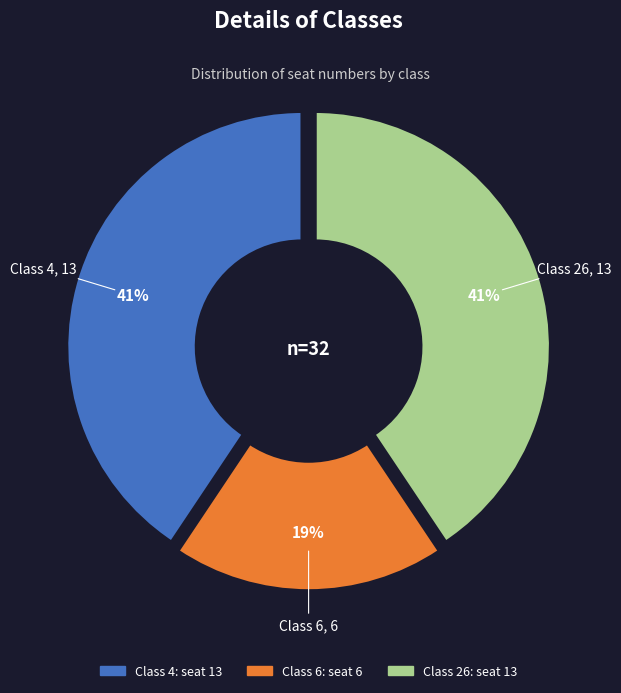

To the nearest percent, what is the average slice percentage?

33%